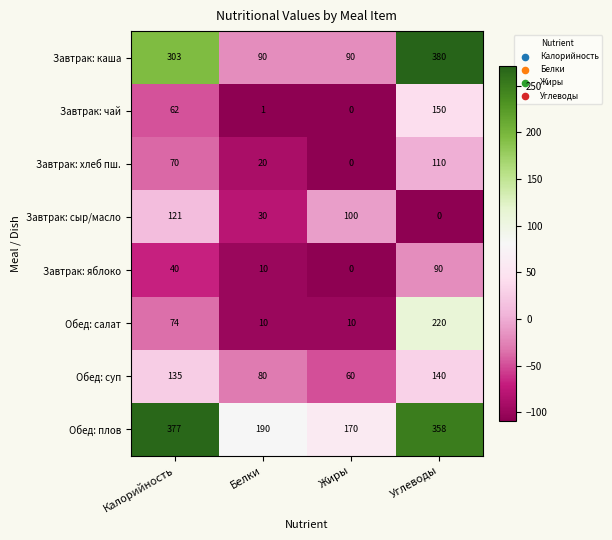

What is the difference between the highest and lowest values at Белки?

189